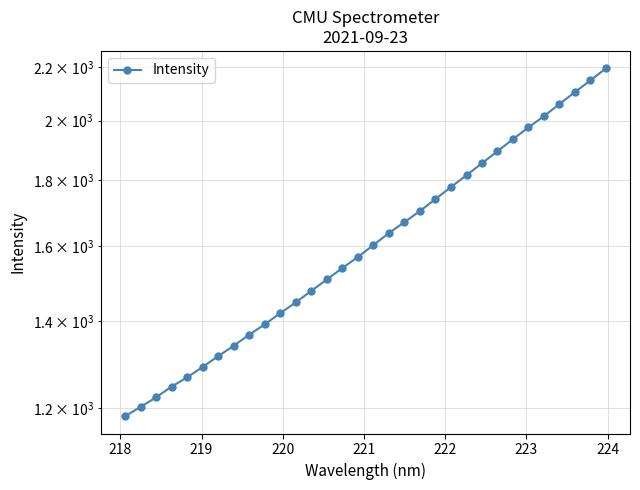

Which has a higher value, 220 or 221?

221